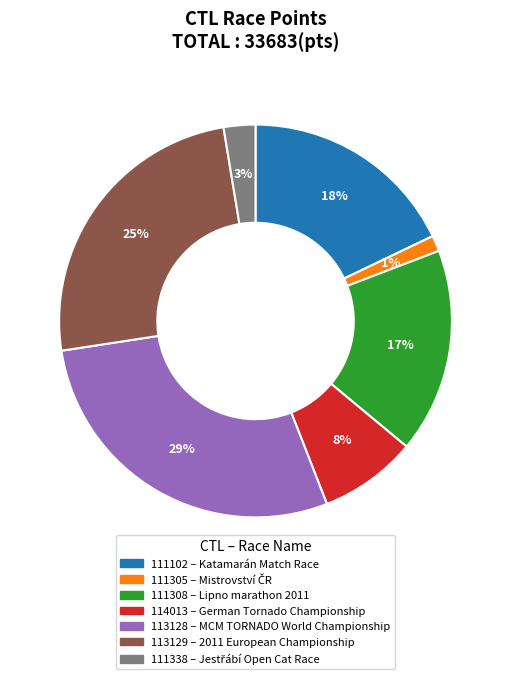

Approximately how many times larger is the value at 111308 compared to 113128?

0.6